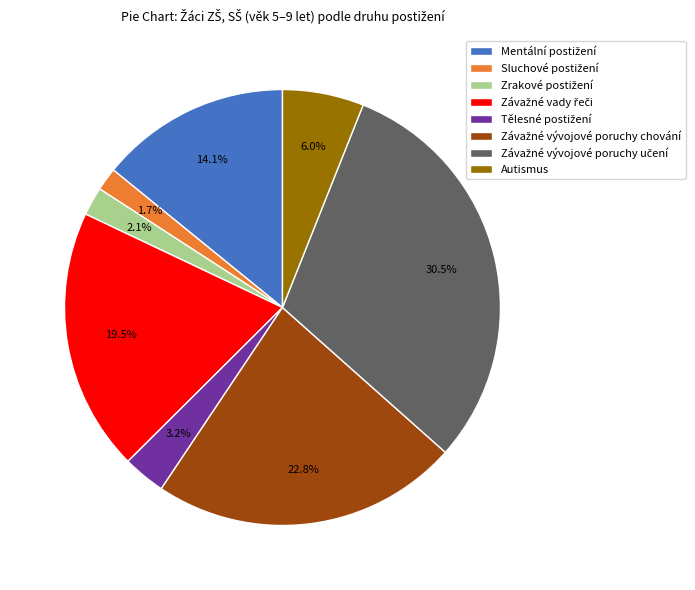

The Autismus slice represents 1% of the pie. True or false?

False